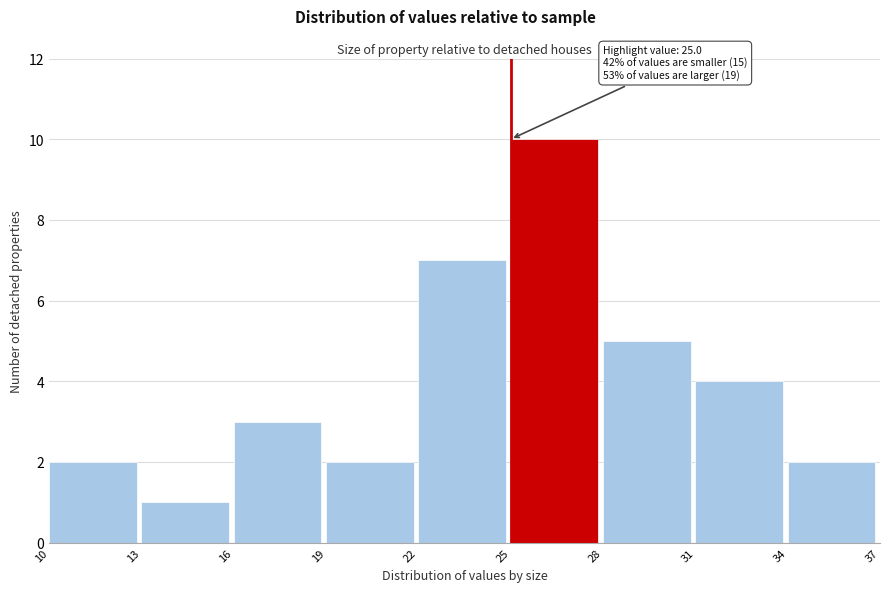

Over which range of the x-axis is the bar tallest?

25 to 28